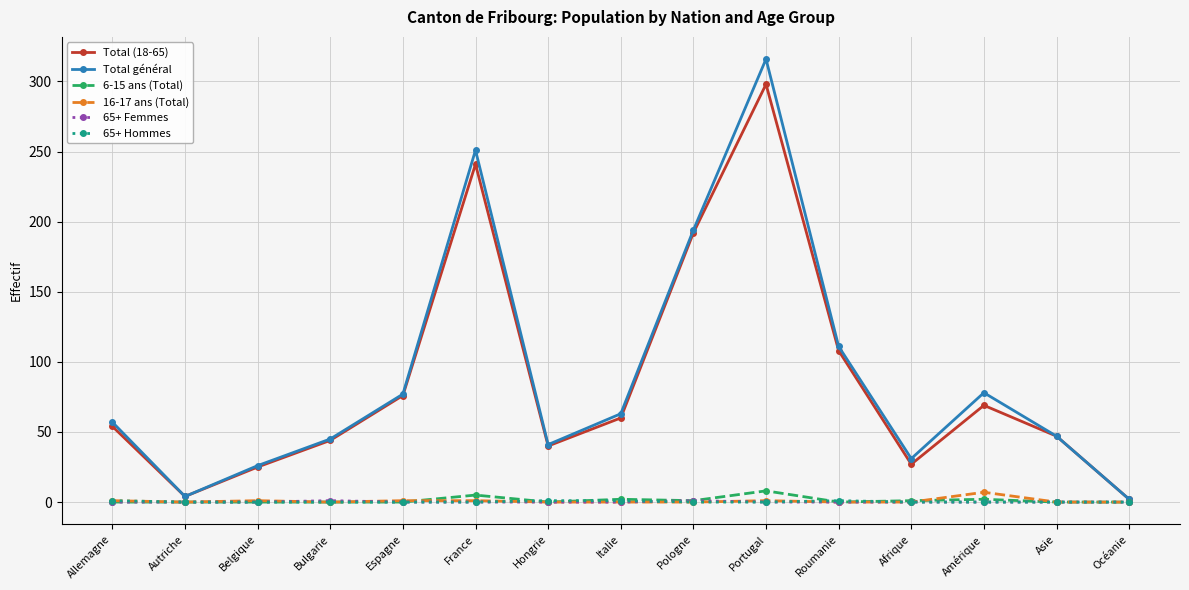

At which category is the sum across all series the highest?

Portugal